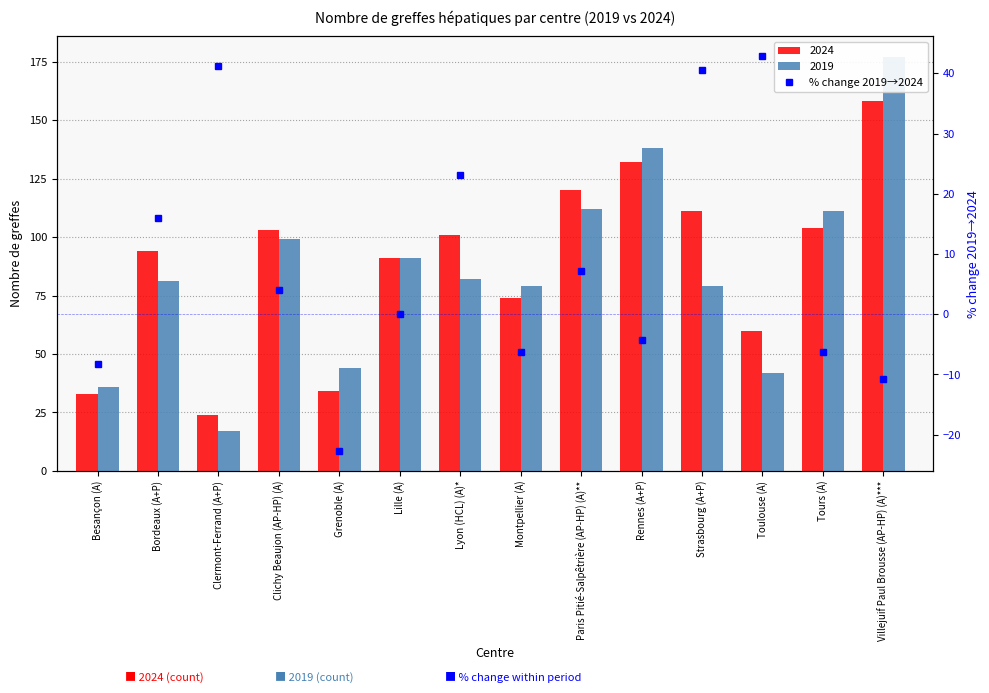

What is the approximate value at Clichy Beaujon (AP-HP) (A)?

4.0